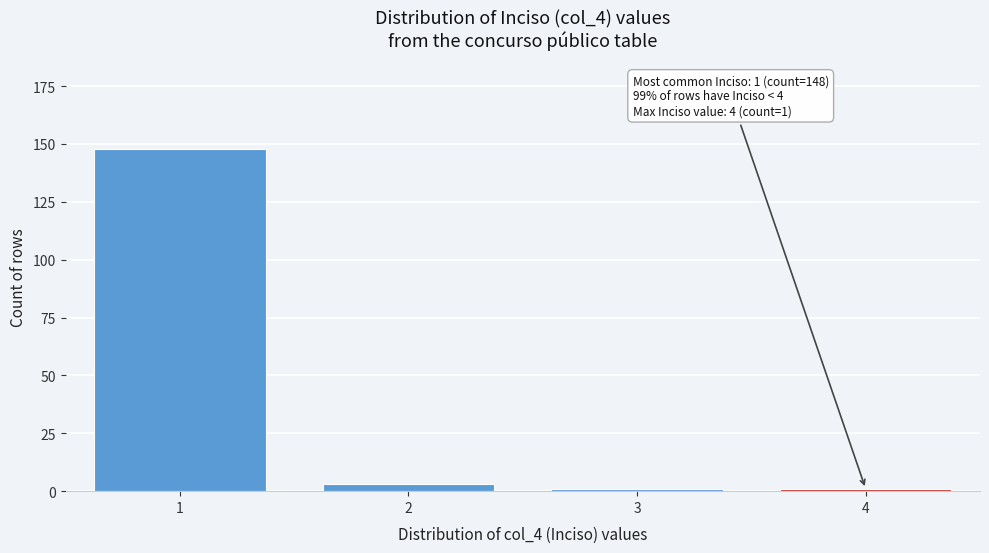

Reading right to left, list all the values displayed in this chart.

4=1	3=1	2=3	1=148